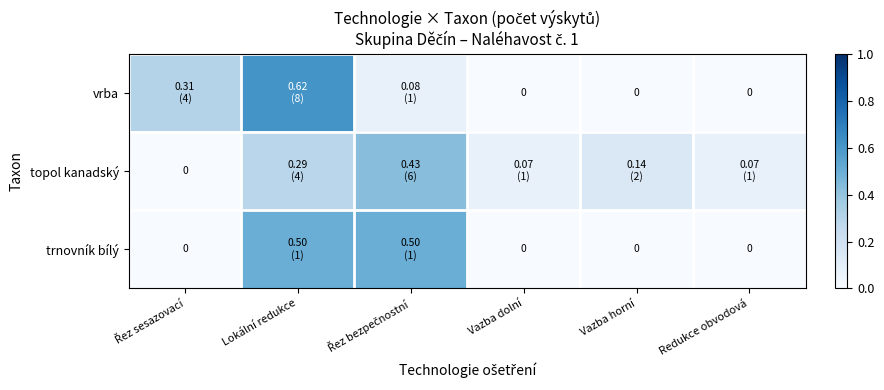

Rank the categories by vrba value from lowest to highest.

Vazba dolní, Vazba horní, Redukce obvodová, Řez bezpečnostní, Řez sesazovací, Lokální redukce